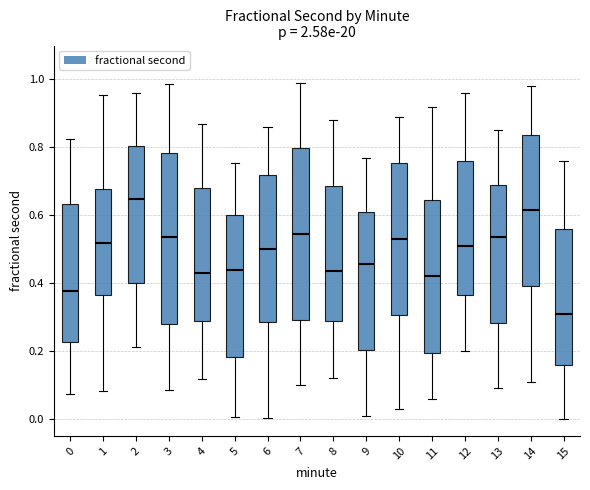

Reading left to right, transcribe this box plot: for each box, give where its median line is, the range the box spans, and where its two whiskers end, as read against the y-axis. The values are not printed on the chart, so give them approximately, as read against the axis.

0: median 0.38, box 0.22 to 0.64, whiskers 0.08 to 0.82
1: median 0.52, box 0.36 to 0.68, whiskers 0.08 to 0.96
2: median 0.64, box 0.40 to 0.80, whiskers 0.22 to 0.96
3: median 0.54, box 0.28 to 0.78, whiskers 0.08 to 0.98
4: median 0.44, box 0.28 to 0.68, whiskers 0.12 to 0.86
5: median 0.44, box 0.18 to 0.60, whiskers 0.00 to 0.76
6: median 0.50, box 0.28 to 0.72, whiskers 0.00 to 0.86
7: median 0.54, box 0.30 to 0.80, whiskers 0.10 to 1.00
8: median 0.44, box 0.28 to 0.68, whiskers 0.12 to 0.88
9: median 0.46, box 0.20 to 0.62, whiskers 0.02 to 0.78
10: median 0.54, box 0.30 to 0.76, whiskers 0.04 to 0.90
11: median 0.42, box 0.20 to 0.64, whiskers 0.06 to 0.92
12: median 0.52, box 0.36 to 0.76, whiskers 0.20 to 0.96
13: median 0.54, box 0.28 to 0.70, whiskers 0.10 to 0.86
14: median 0.62, box 0.40 to 0.84, whiskers 0.12 to 0.98
15: median 0.32, box 0.16 to 0.56, whiskers 0.00 to 0.76